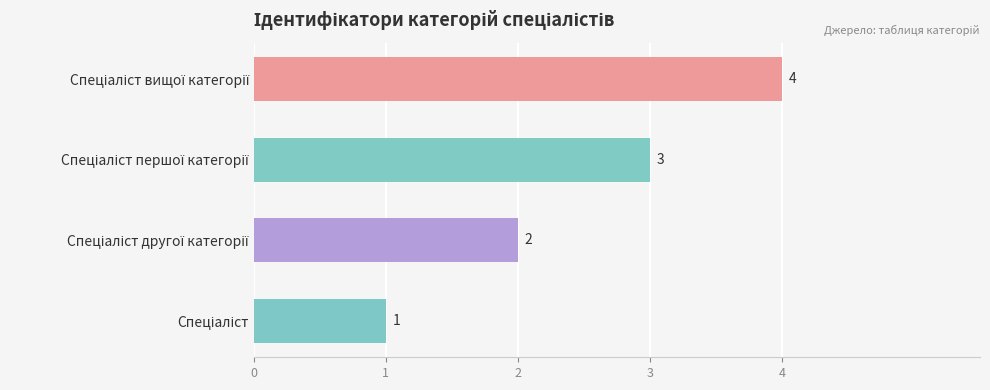

What is the sum of all values?

10